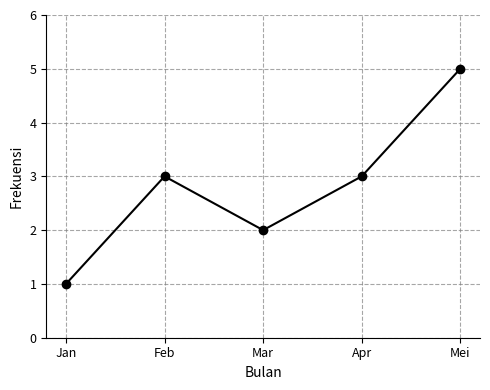

How many points are lower than both their immediate neighbors (excluding endpoints)?

1